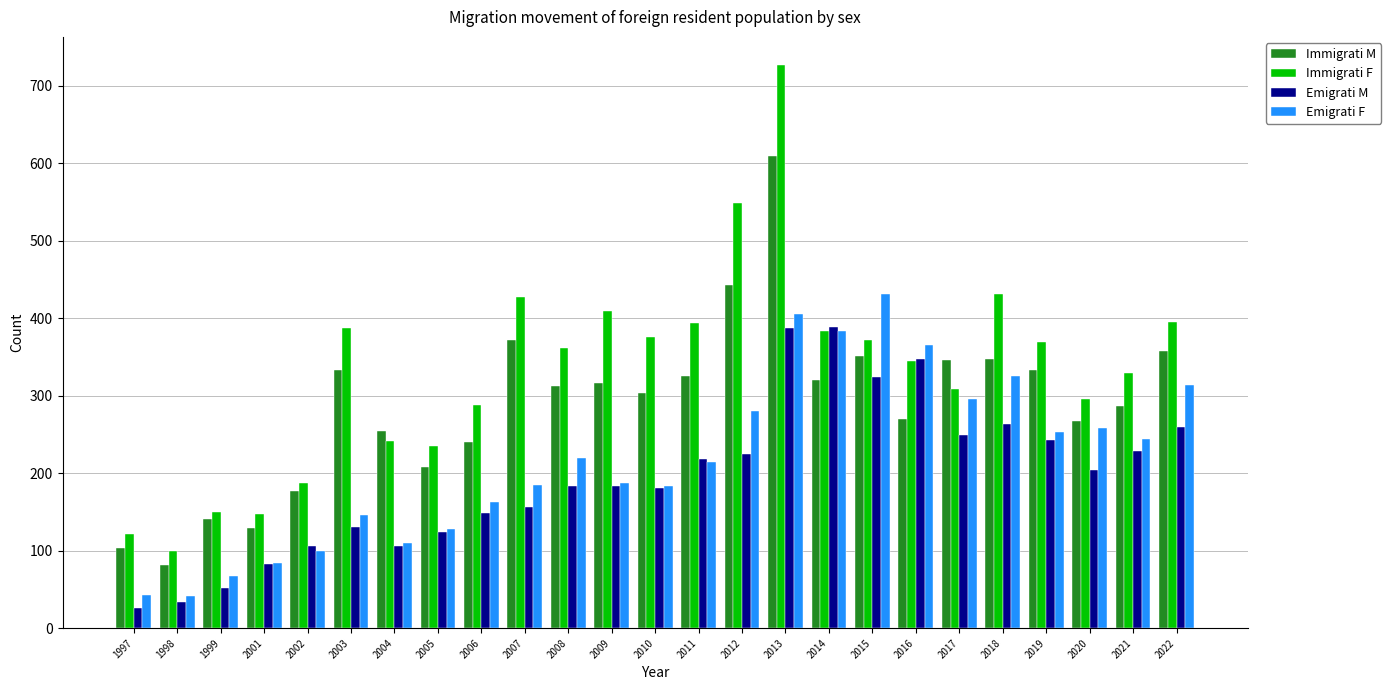

Which series changed the most between 2013 and 2019?

Immigrati F